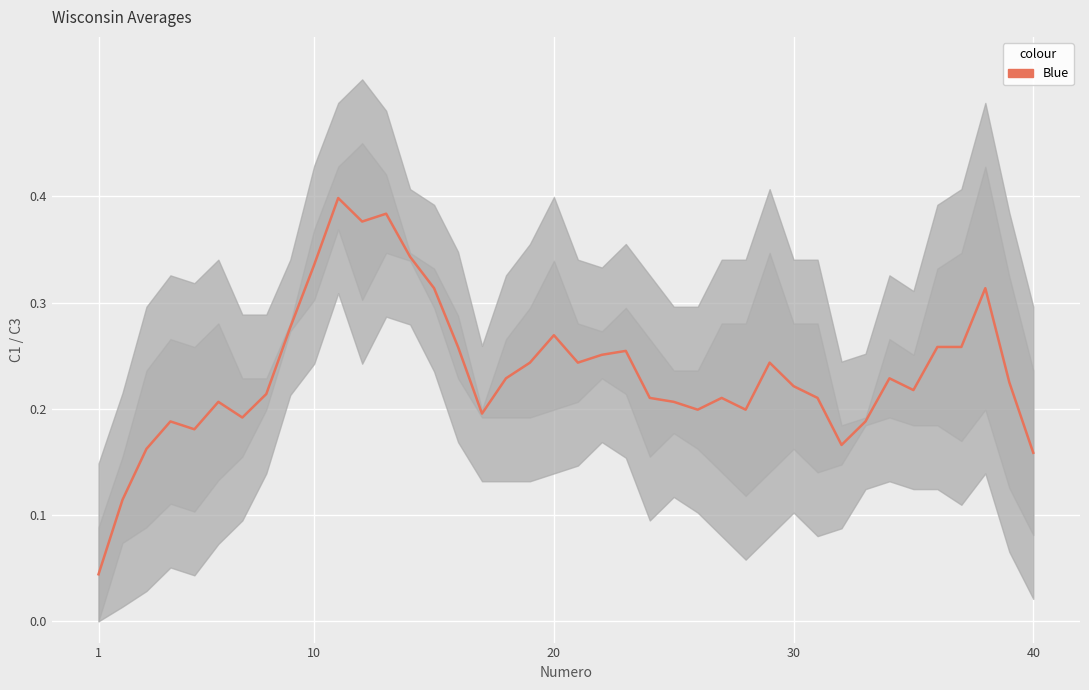

Count the values in the range 0 to 1.

40